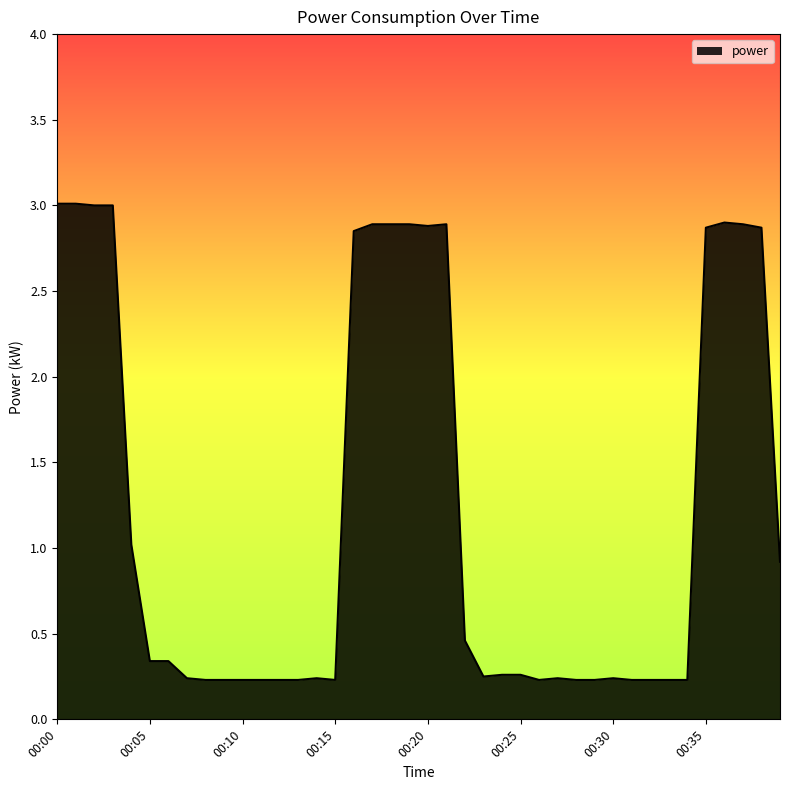

What is the difference between the maximum and minimum values?

2.8